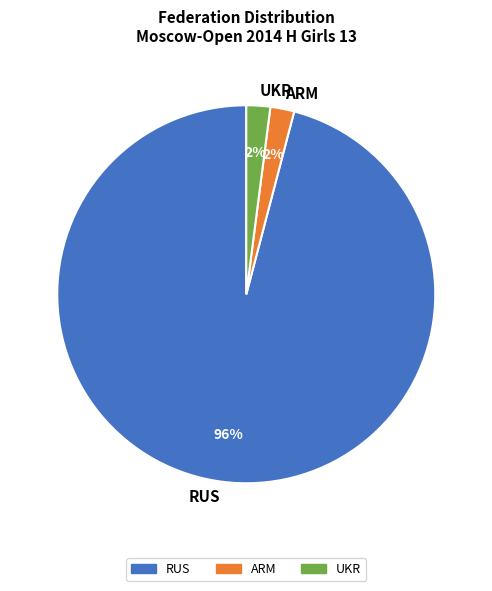

Between RUS and UKR, which is larger?

RUS